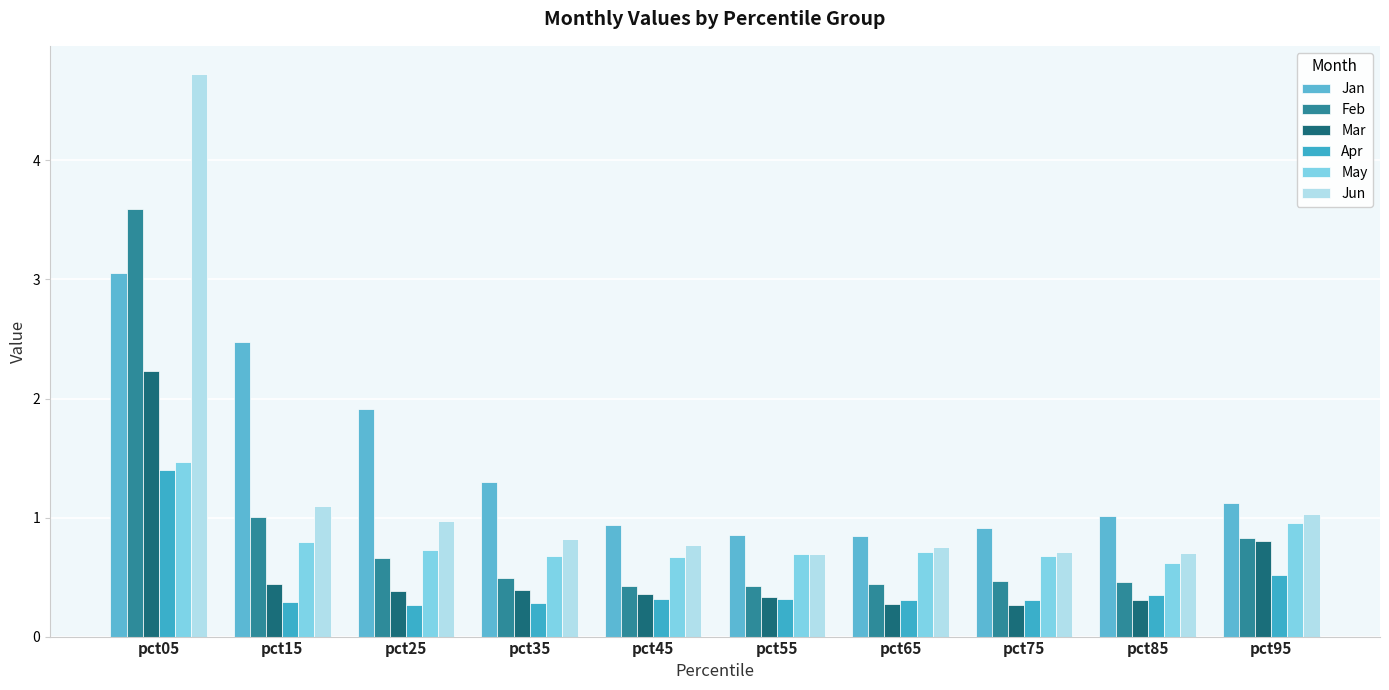

What is the difference between the maximum and minimum values in the Feb series?

3.2